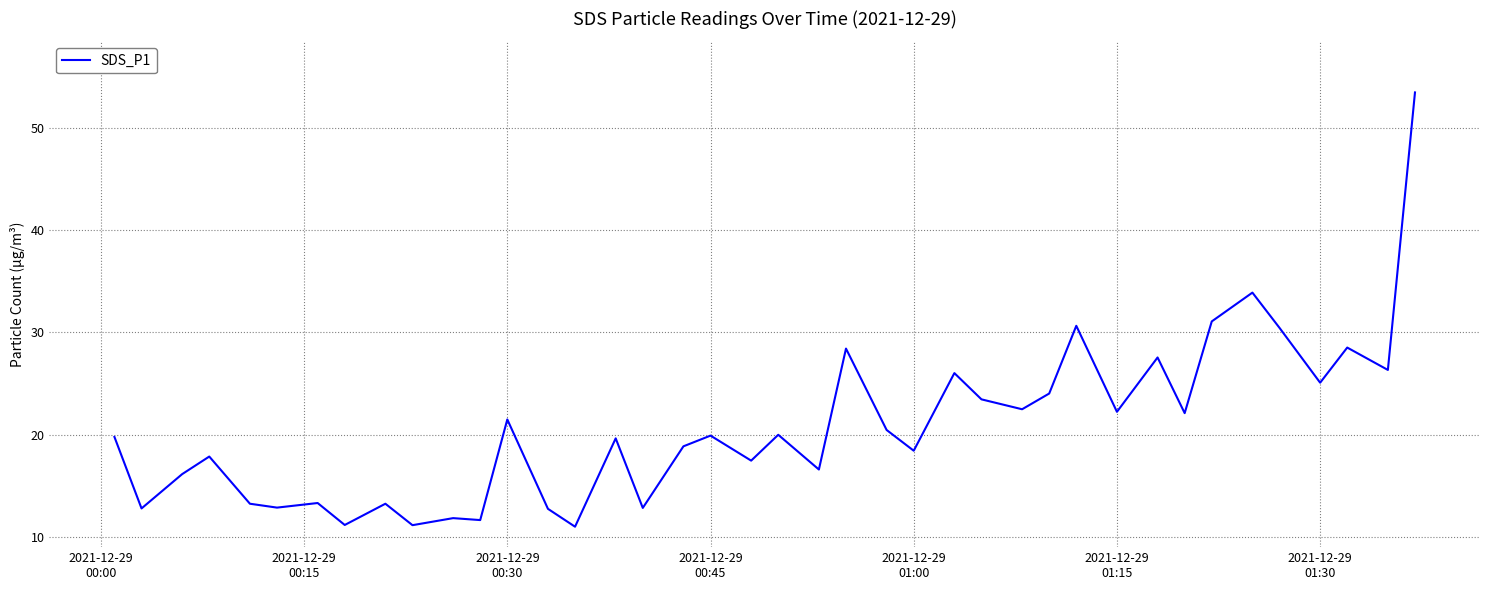

What is the smallest value displayed?

11.0